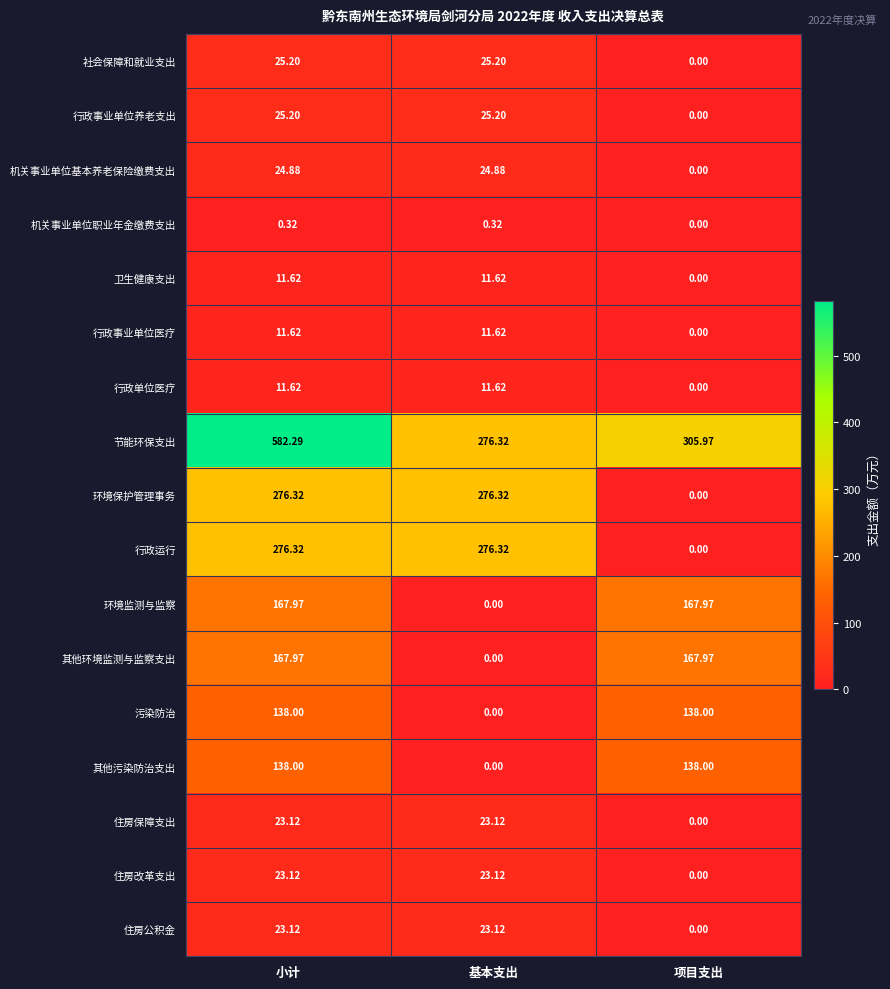

Where does the 环境监测与监察 series first go above 167?

小计